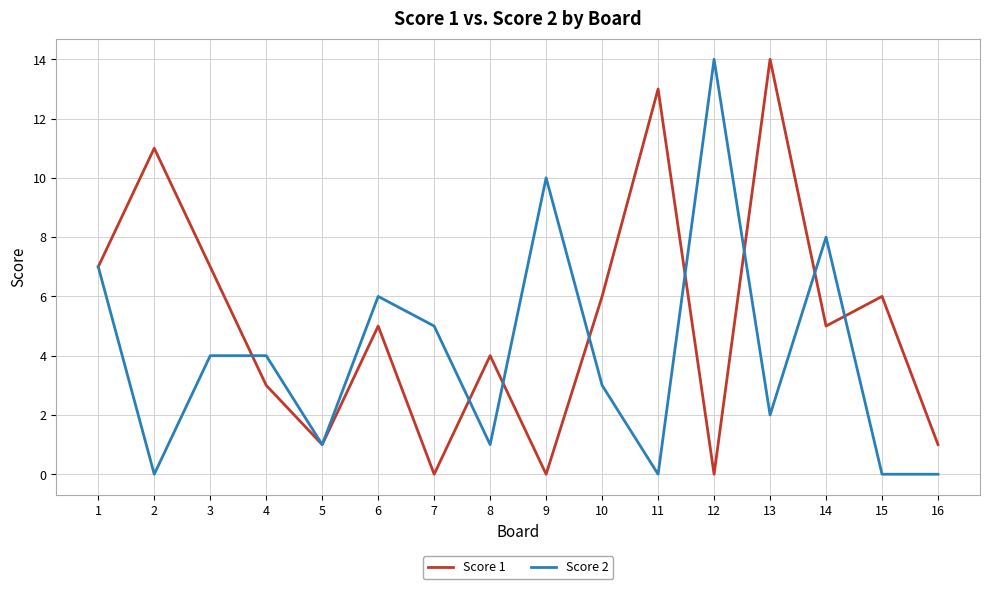

What is the total value across all series at 3?

11